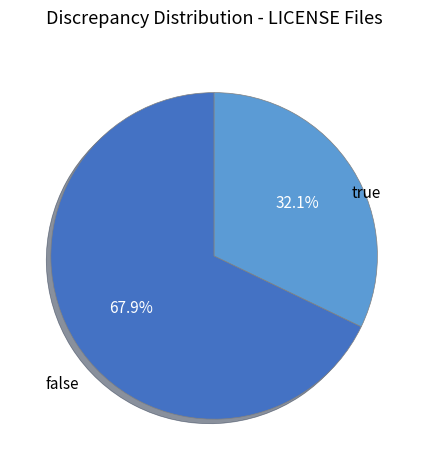

To the nearest percent, what is the difference between the false and true slice percentages?

36%